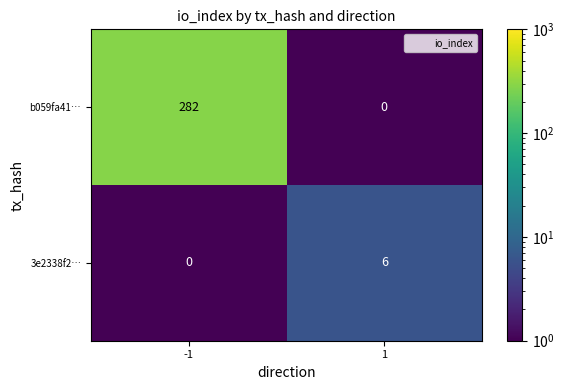

What is the spread (max minus min) of values at 1?

6